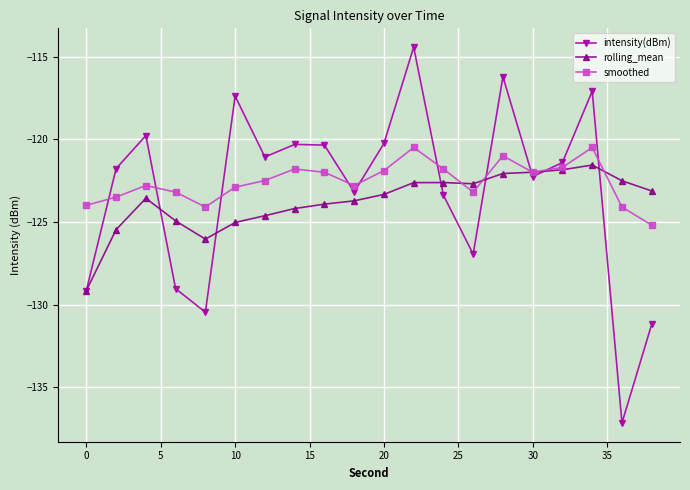

List the series in order of their peak value, highest first.

intensity(dBm), smoothed, rolling_mean